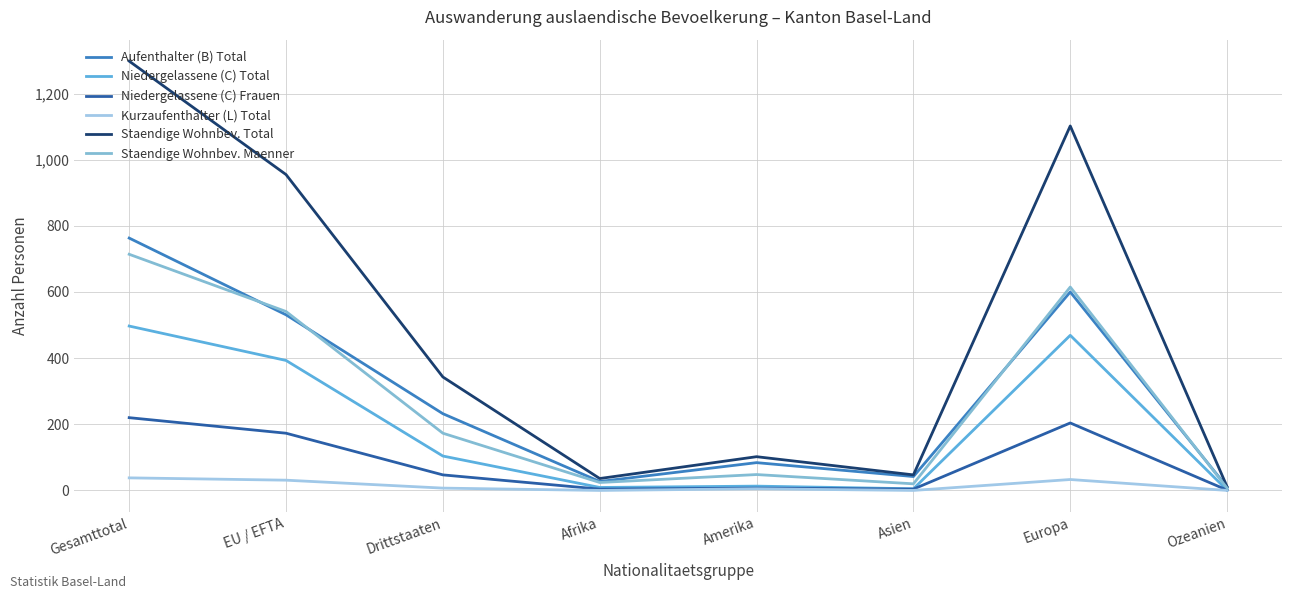

Is the value of Niedergelassene (C) Total at Ozeanien greater than the value of Aufenthalter (B) Total at Ozeanien?

No